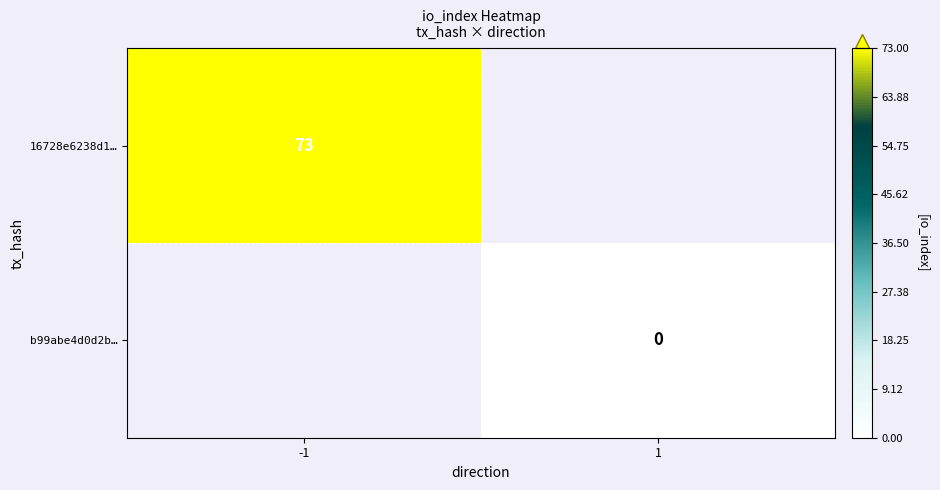

The value of 16728e6238d1… at -1 is 73. True or false?

True